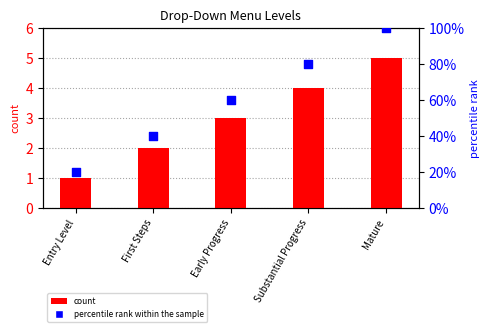

Which series has the largest total across all categories?

percentile rank within the sample